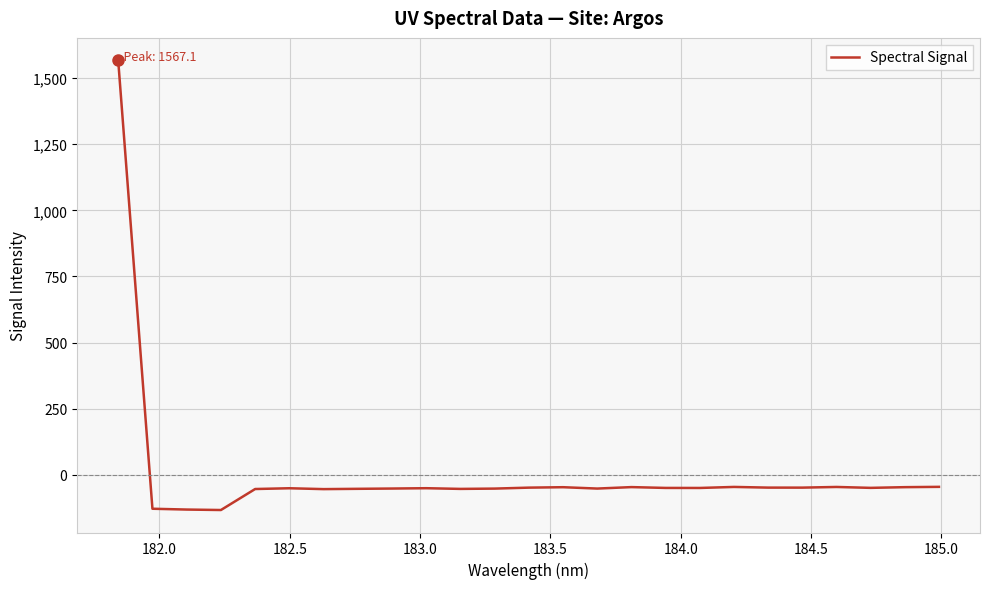

What is the minimum value shown in the chart?

-133.3